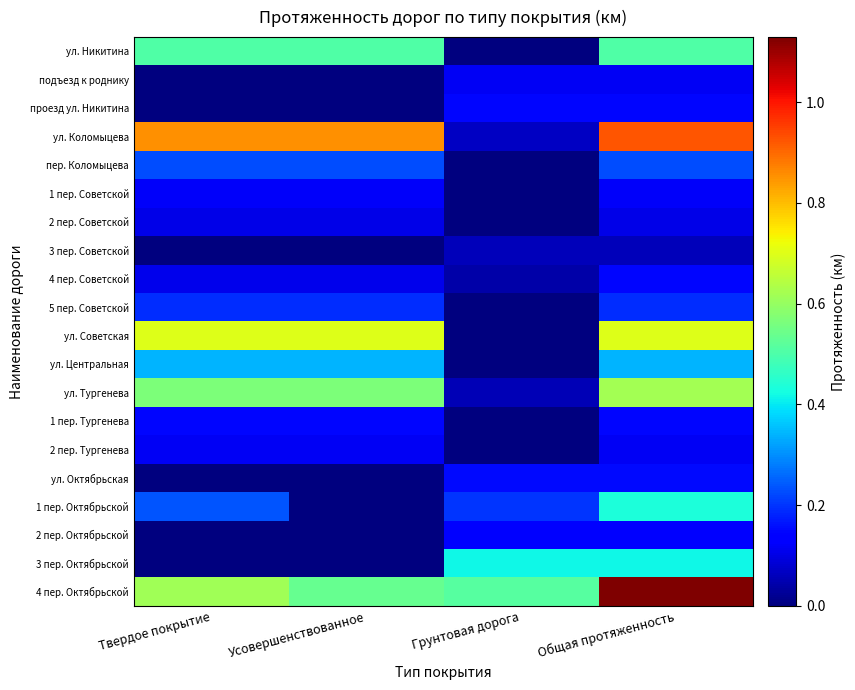

Which label corresponds to the smallest value in the chart?

Грунтовая дорога